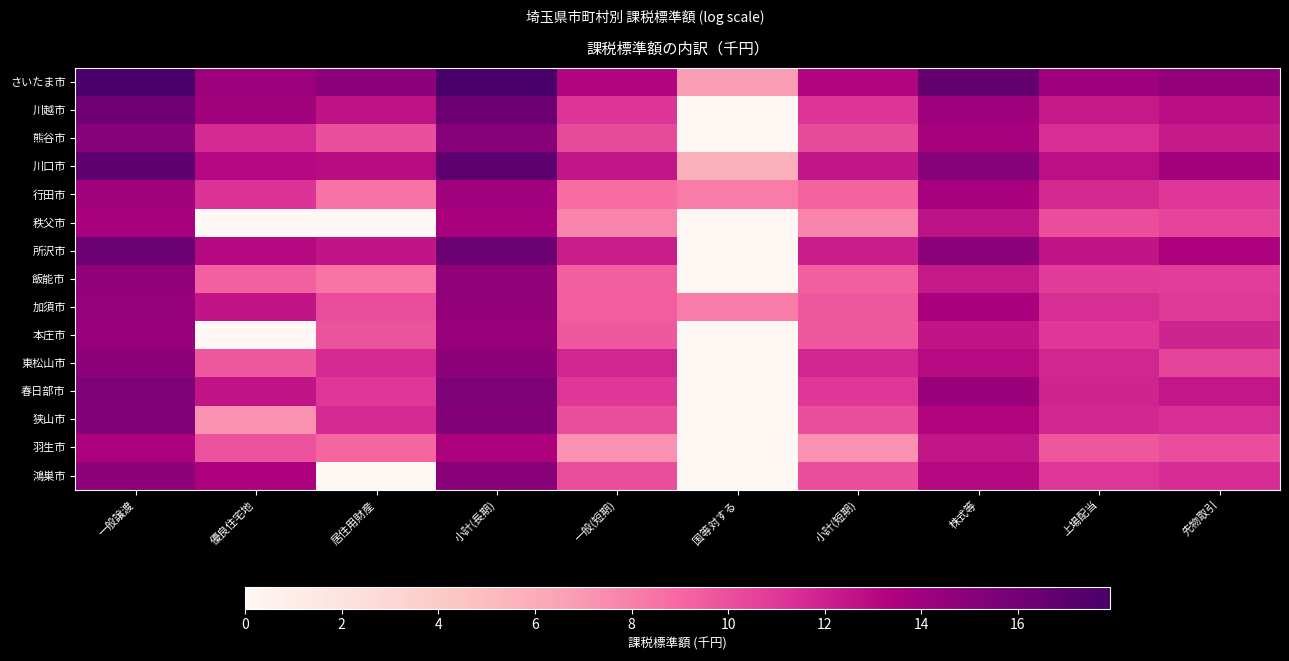

How many data points does each series have?

10